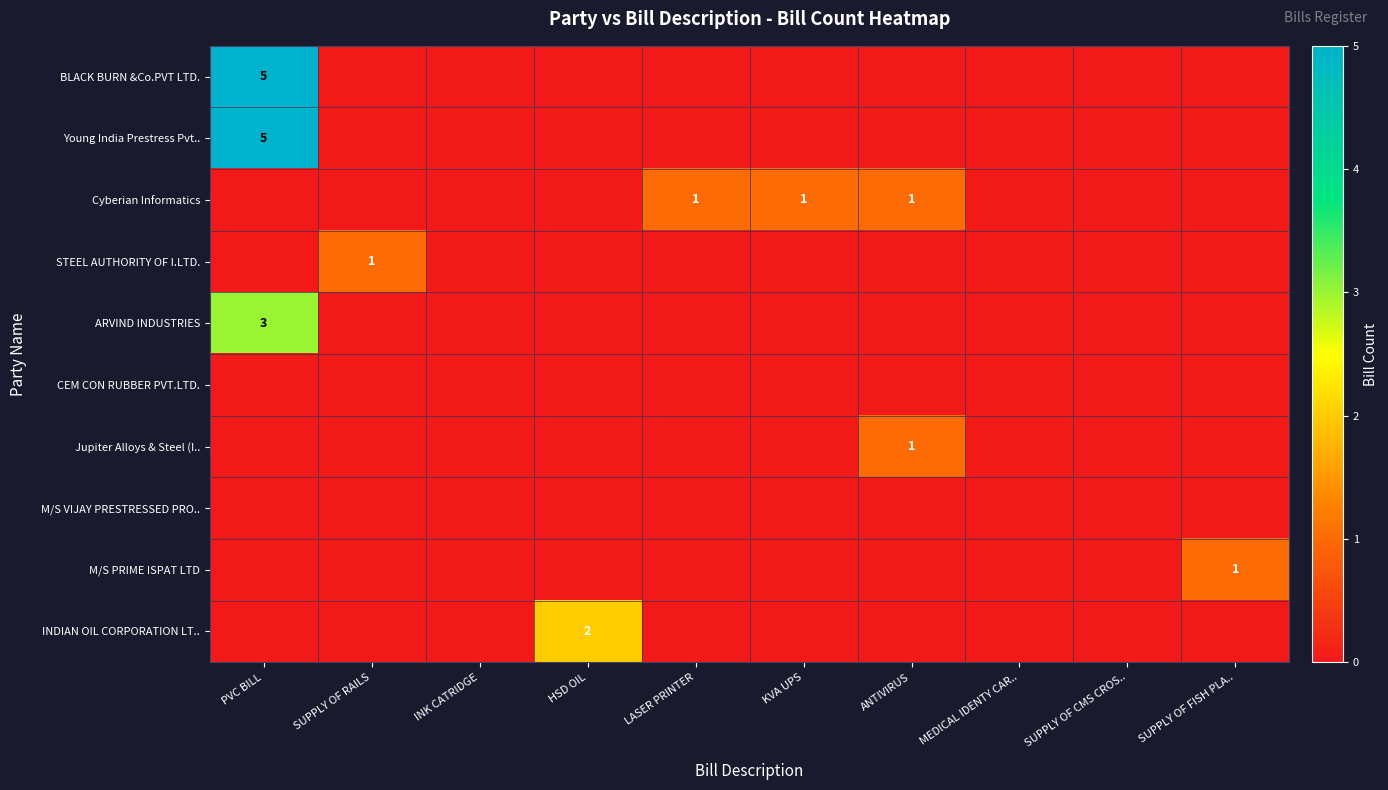

Is it true that Young India Prestress Pvt.. equals 5 at PVC BILL?

True